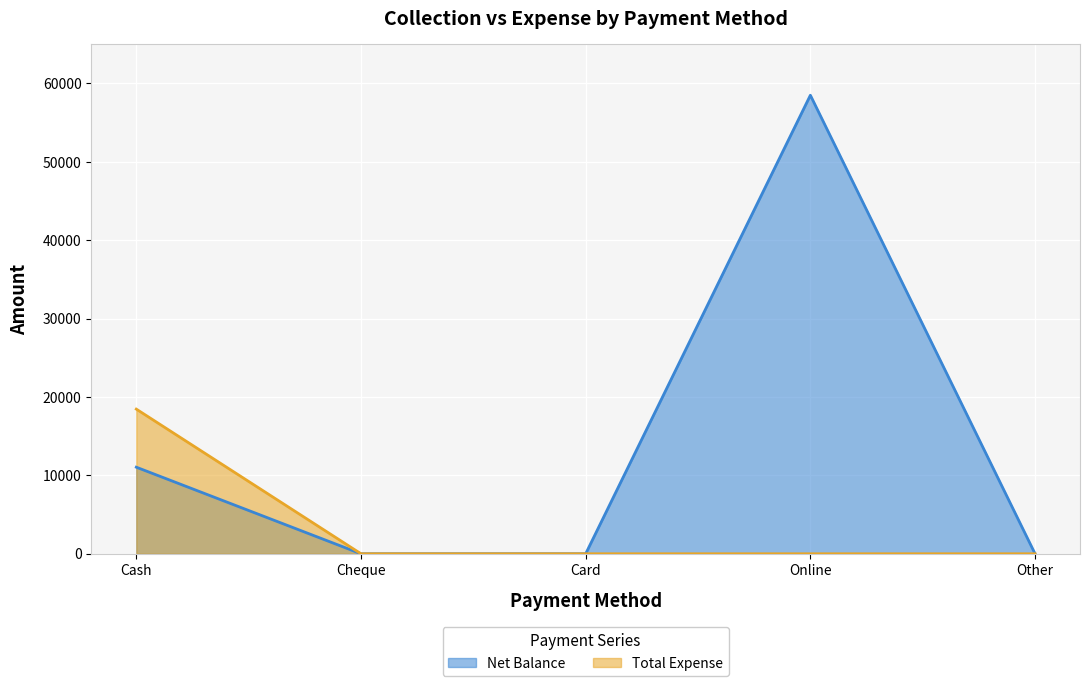

The Net Balance series shows 7042 at Cash. True or false?

False